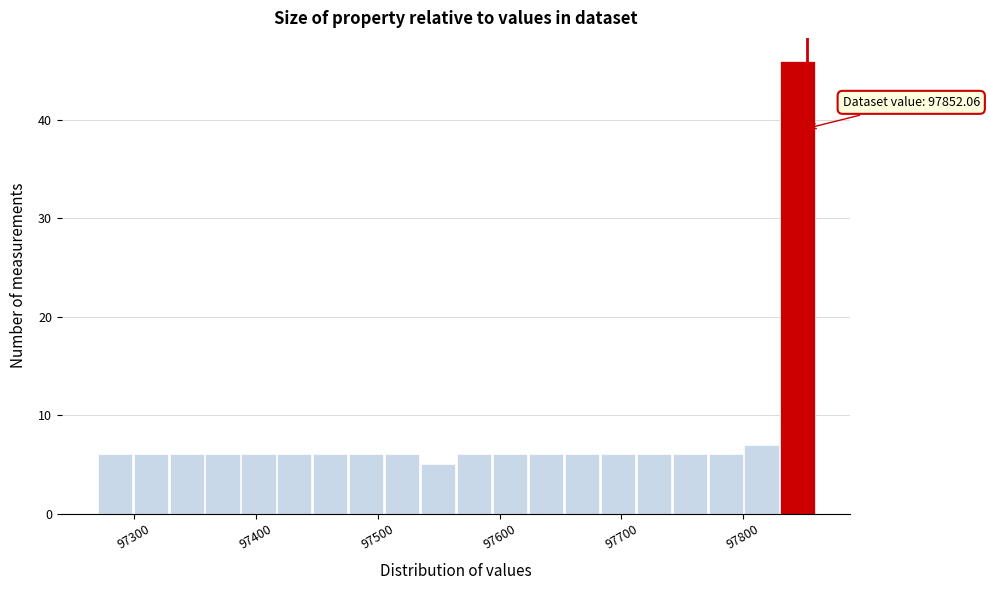

Around what value on the x-axis is the tallest bar? Give the approximate position of its centre, as read against the axis.

97840